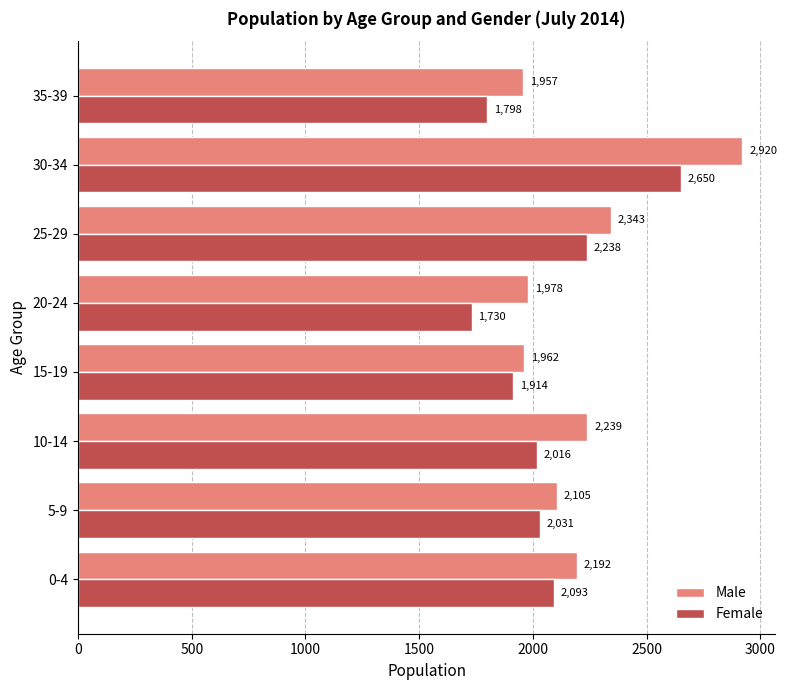

Is it true that Female equals 544 at 10-14?

False